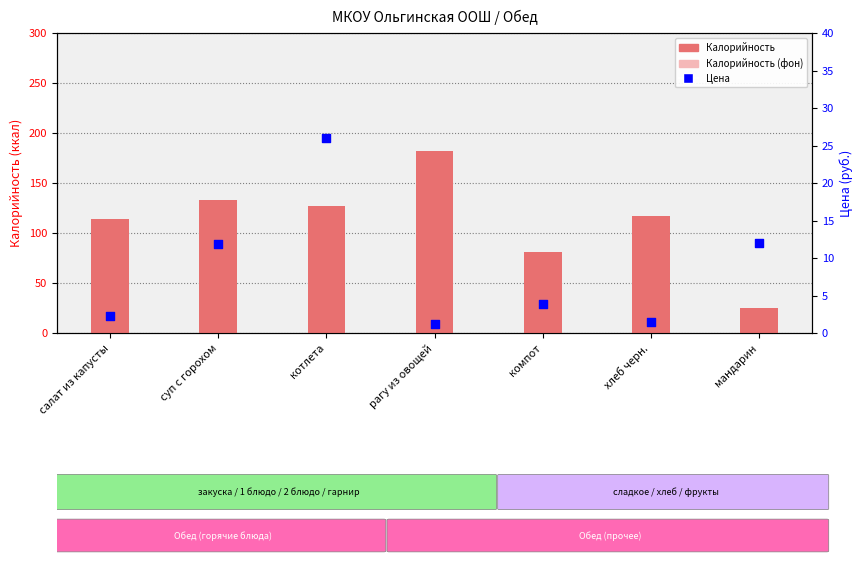

What are all the series names shown in the legend?

Калорийность, Калорийность (фон), Цена